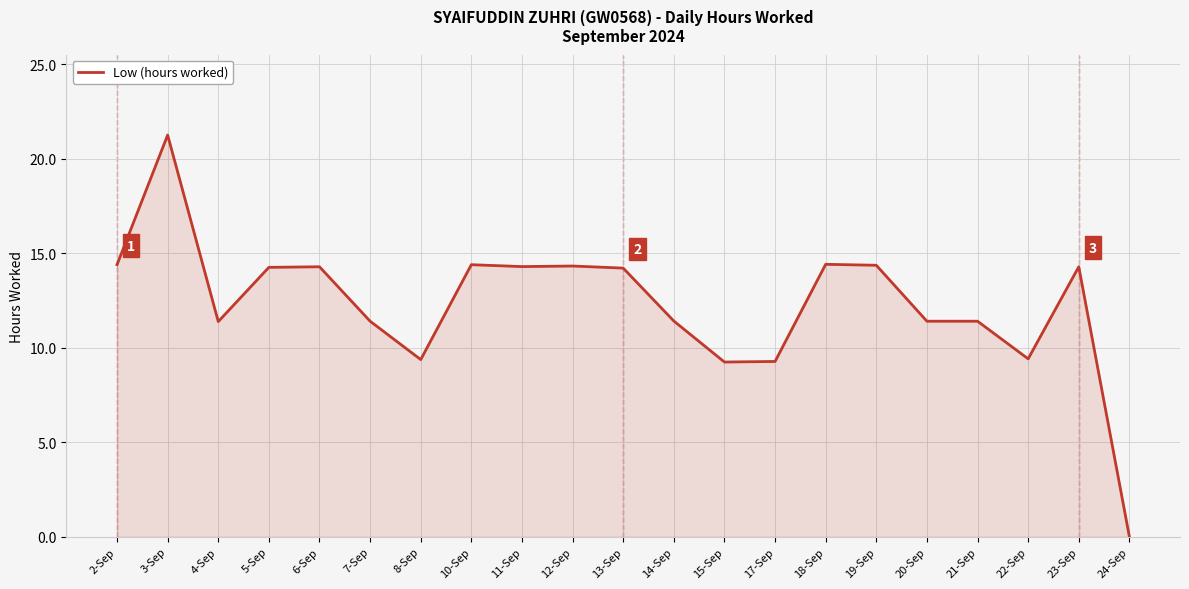

Approximately how many times larger is the value at 15-Sep compared to 4-Sep?

0.8